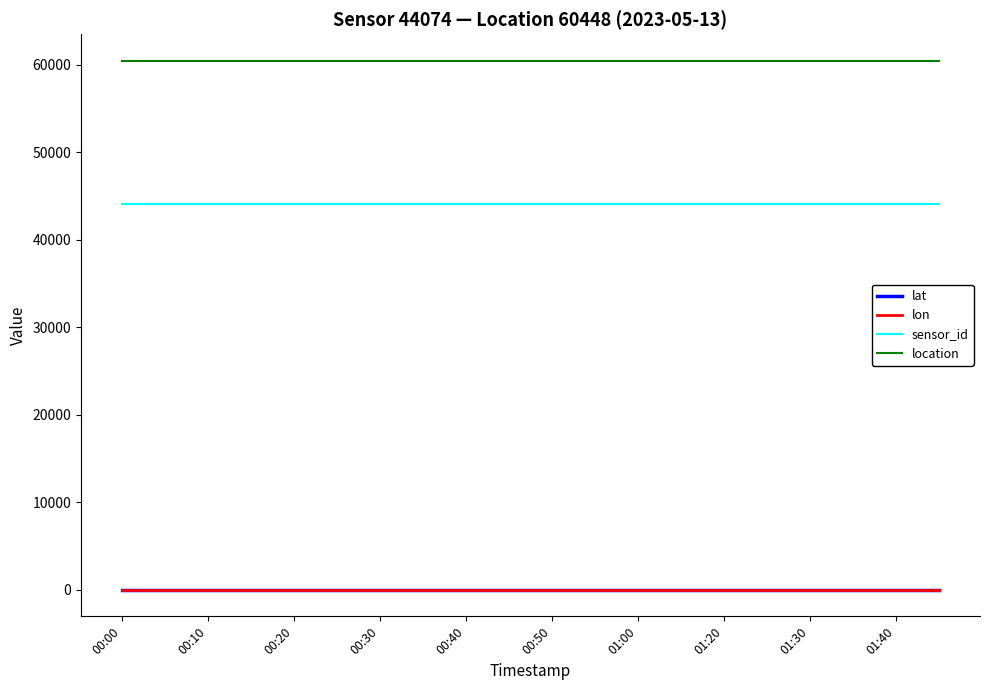

True or false: sensor_id and location cross at least once.

False